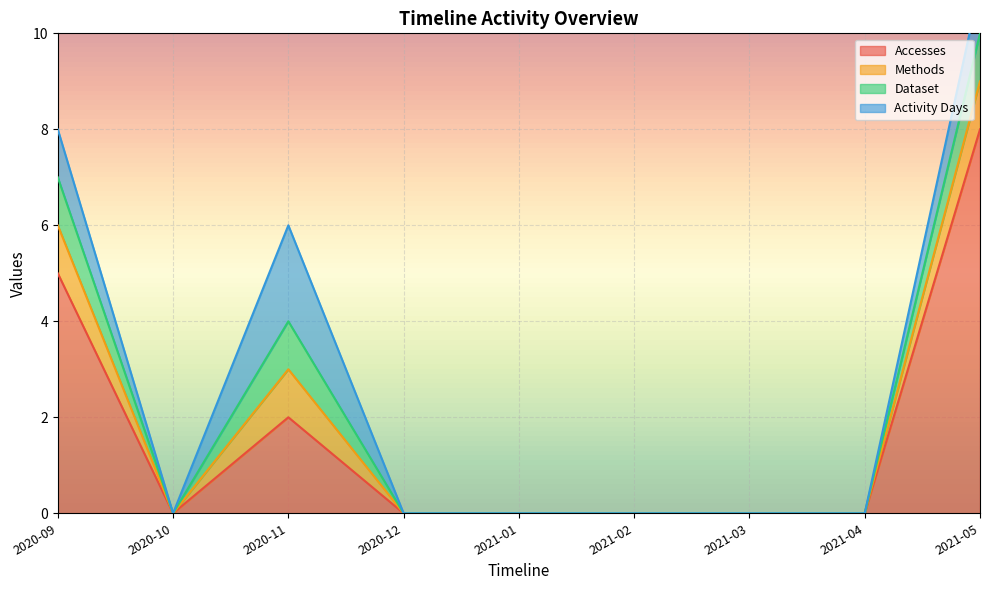

How many interior local valleys does the Activity Days series have?

1